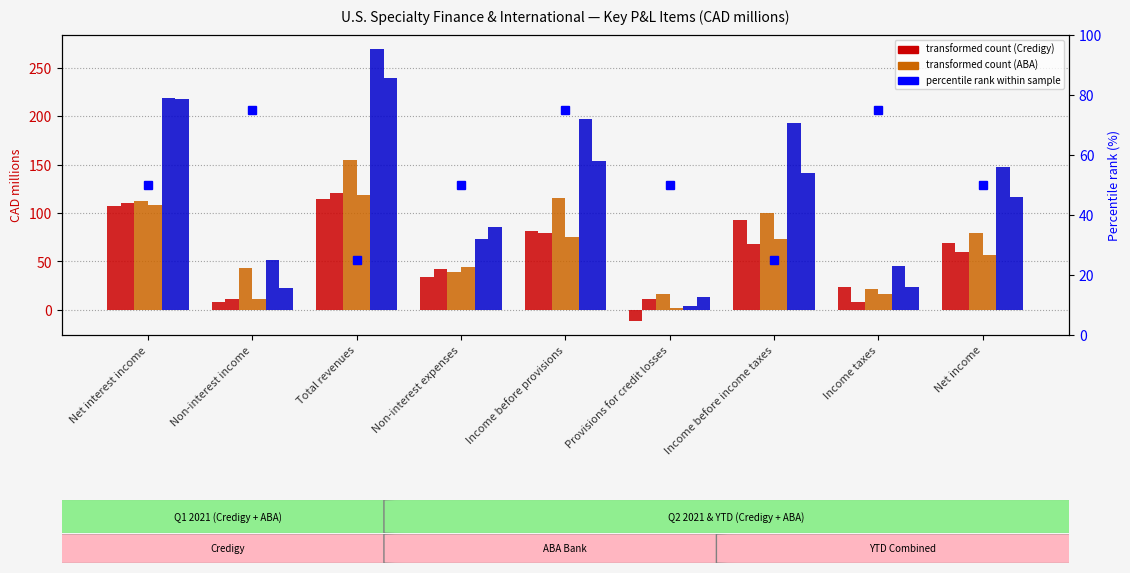

Which series changed the most between Non-interest income and Income before provisions?

Credigy YTD